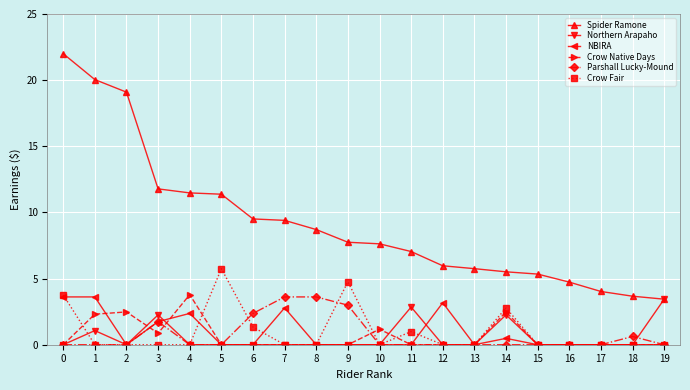

Which series changed the most between 9 and 17?

Crow Fair